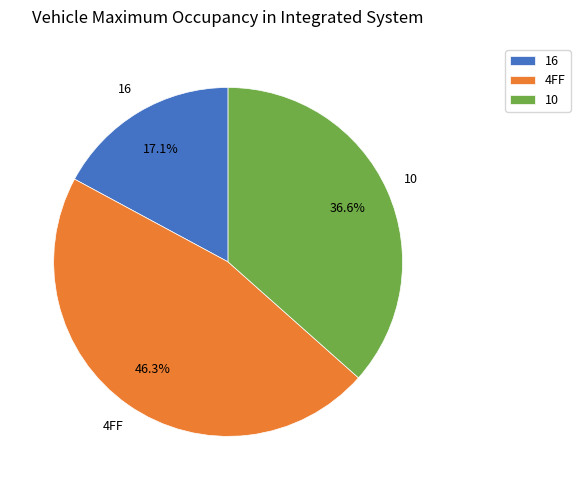

Which slice is the smallest?

16